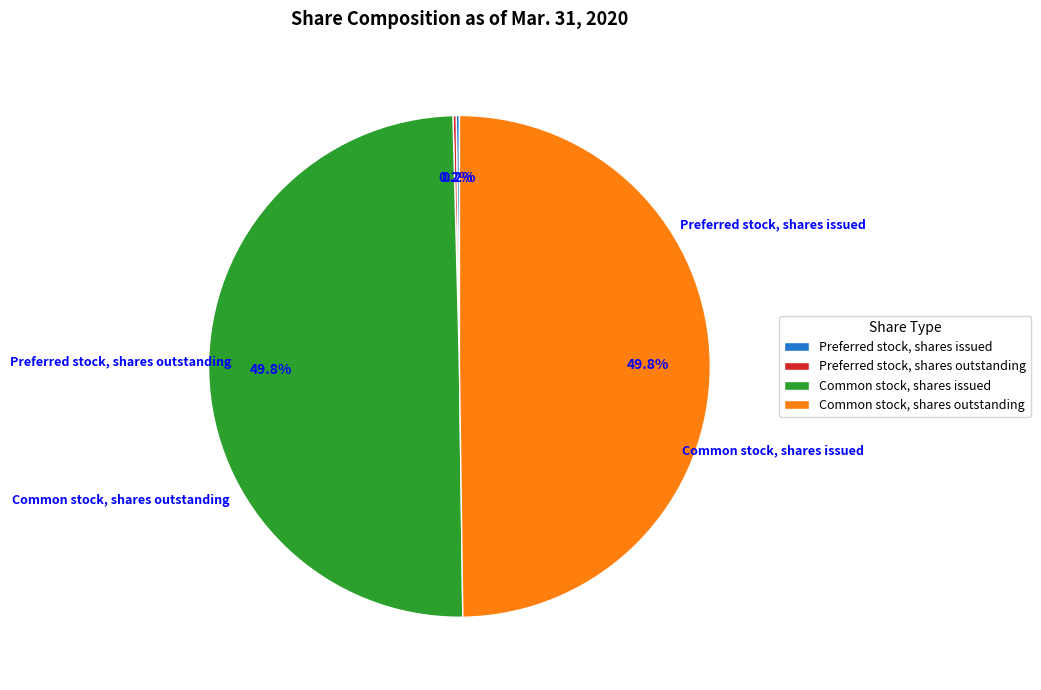

How much of the chart is everything except Common stock, shares issued?

50.2%